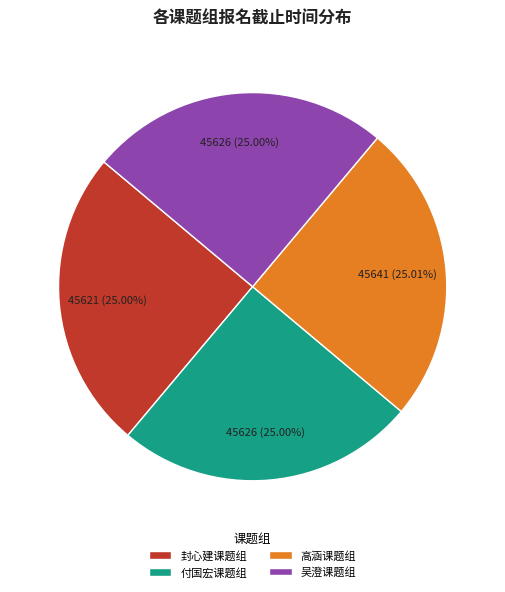

Is there a majority slice in this chart?

No